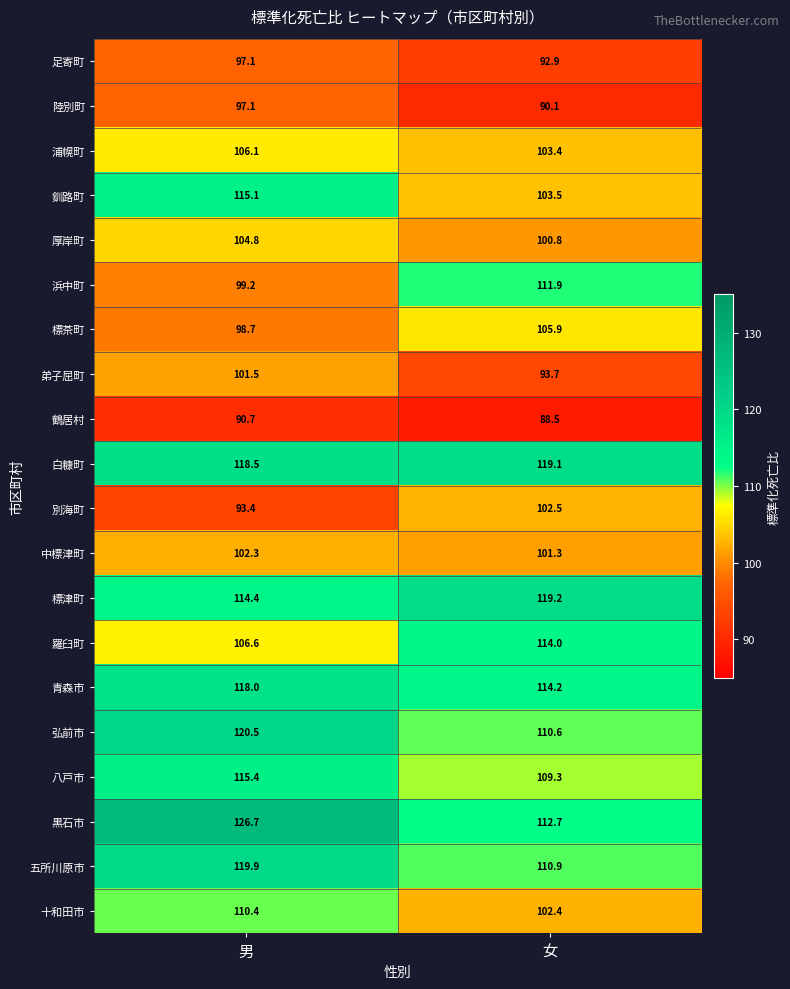

Is it true that 浜中町 equals 183.3 at 女?

False